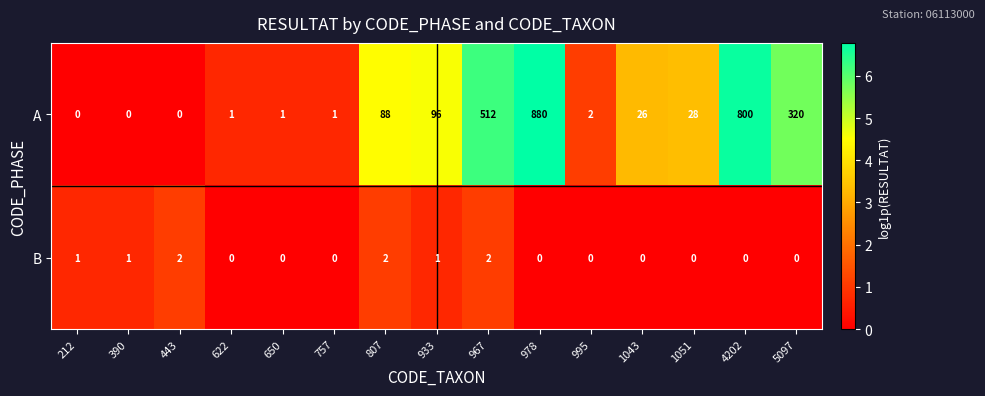

The value of B at 995 is -1. True or false?

False